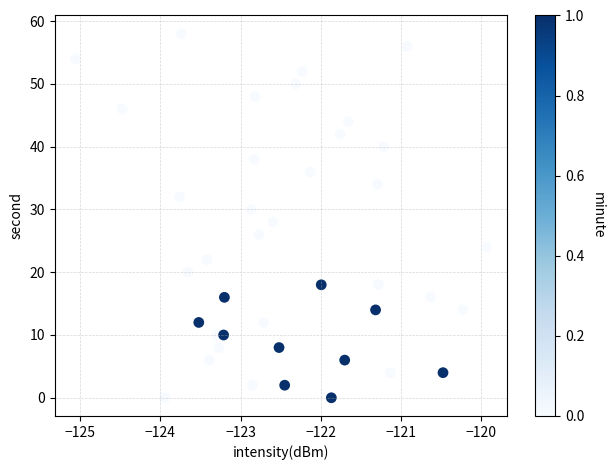

What is the range of Y values (max minus min)?

58